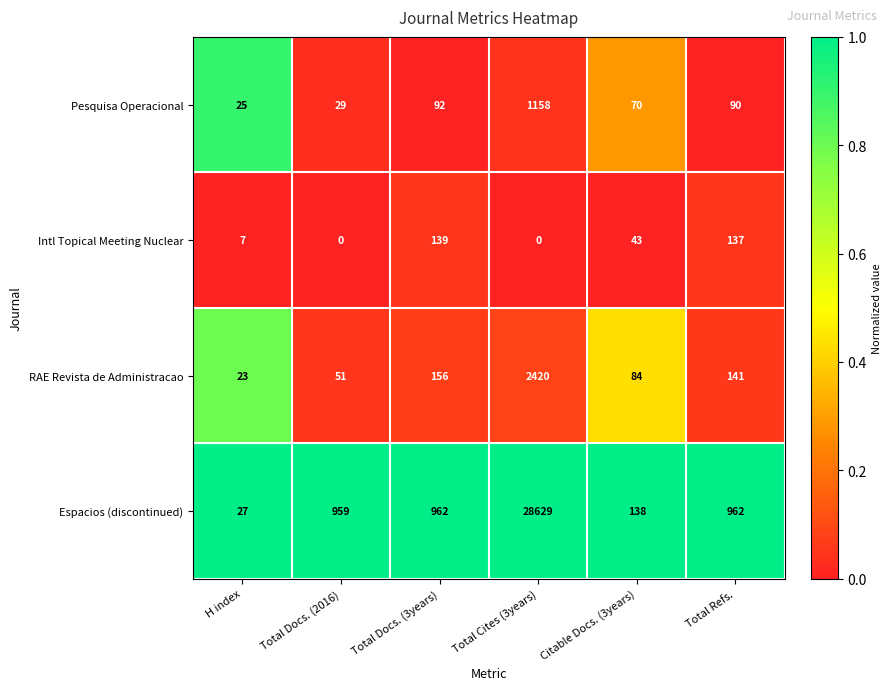

Is it true that Intl Topical Meeting Nuclear equals 231 at Total Refs.?

False